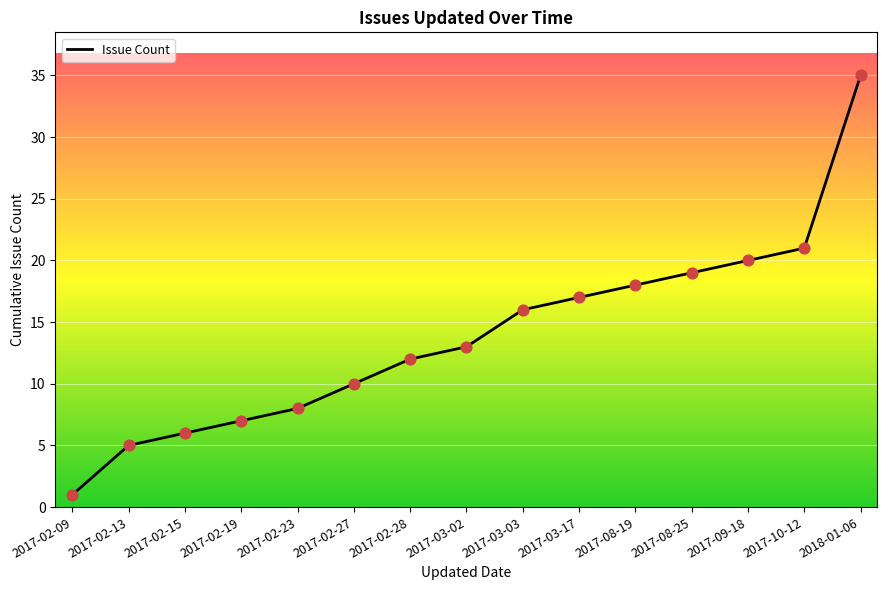

Approximately how many times larger is the value at 2017-08-19 compared to 2017-02-09?

18.0